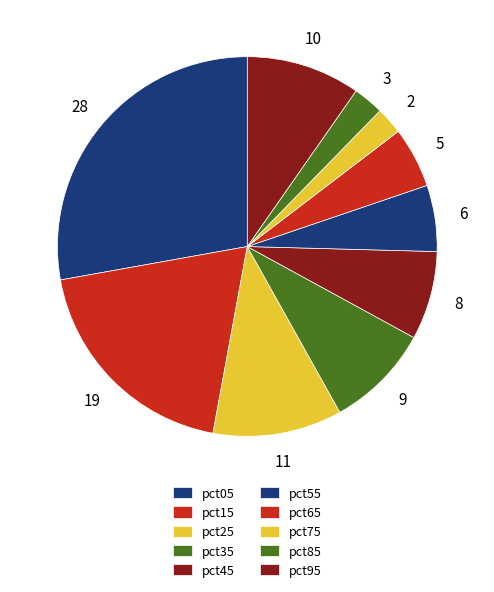

To the nearest percent, what is the combined percentage of pct65 and pct05?

33%